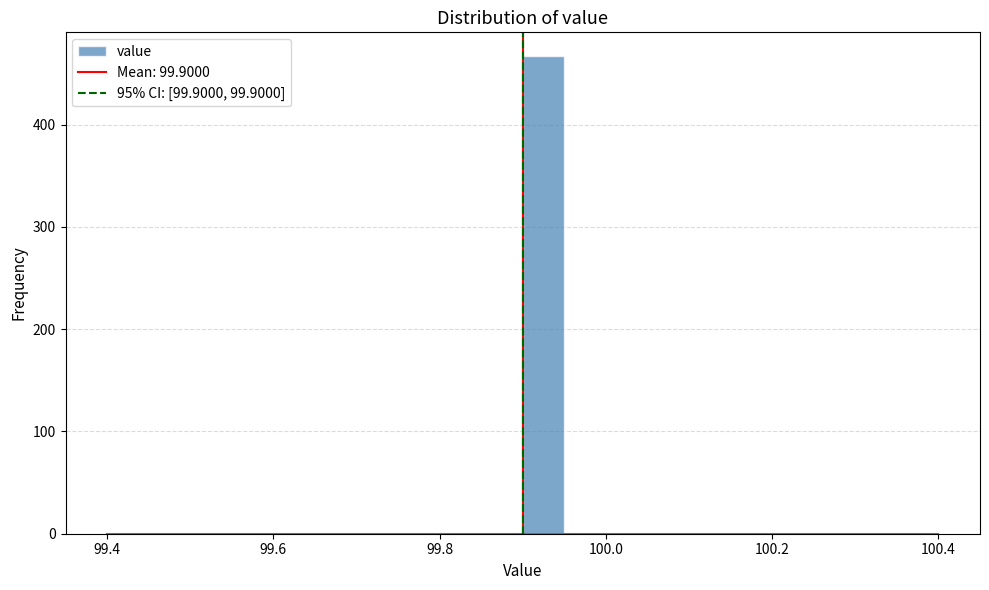

Around what value on the x-axis is the tallest bar? Give the approximate position of its centre, as read against the axis.

99.92